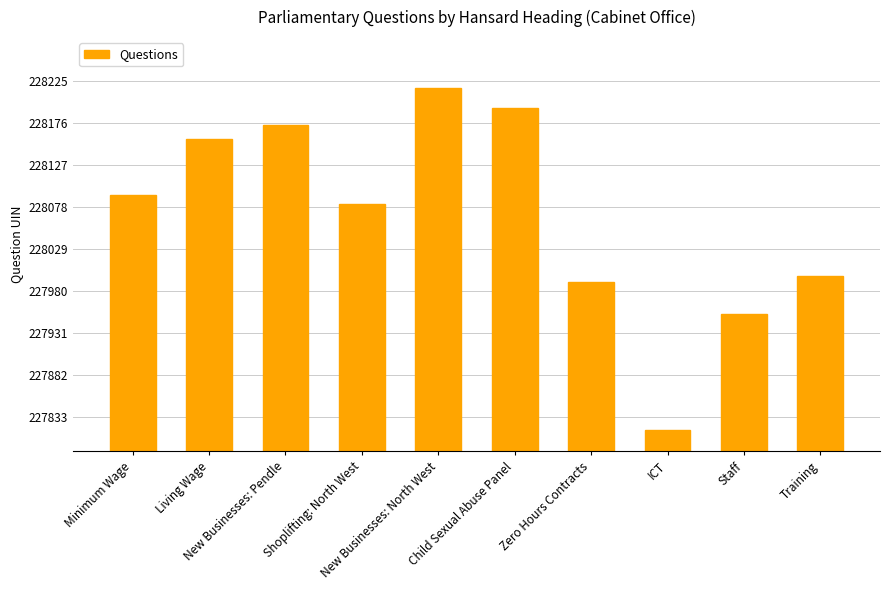

What is the change in value from Zero Hours Contracts to Training?

+7